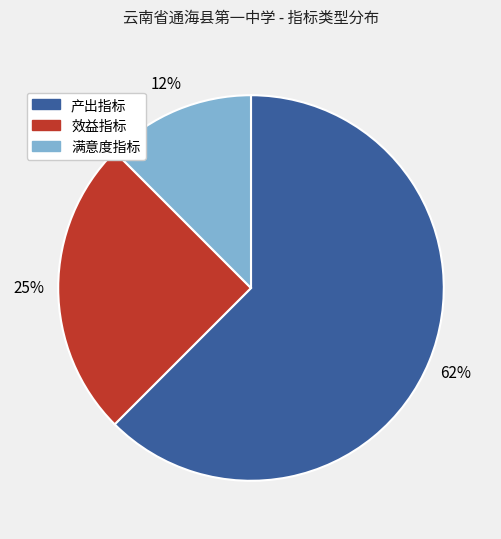

Count the number of slices in the pie.

3